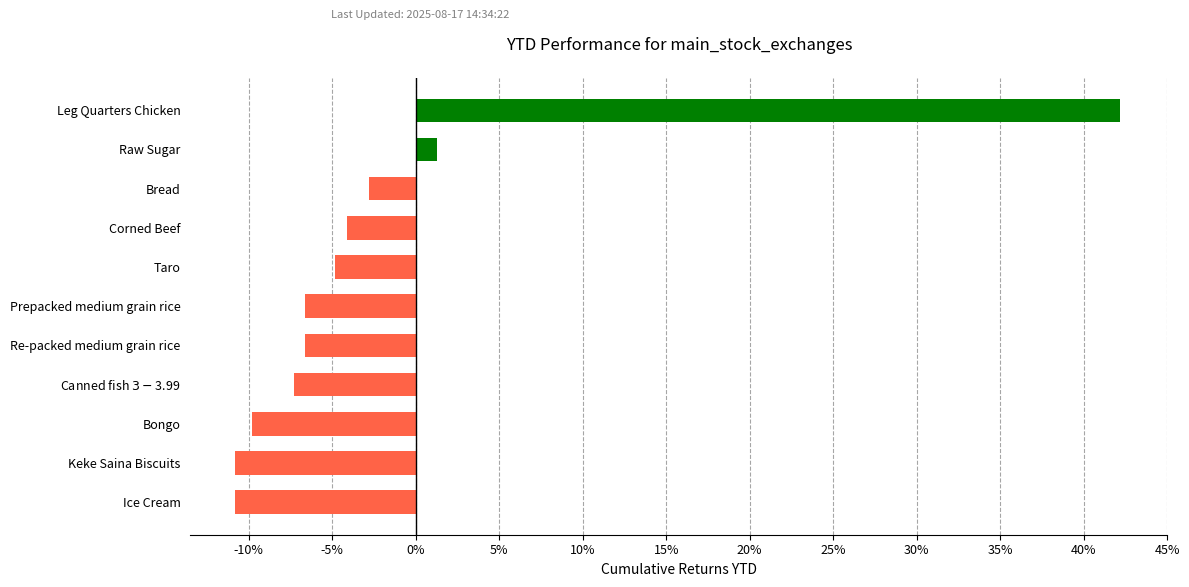

What is the change in value from Ice Cream to Corned Beef?

+6.7